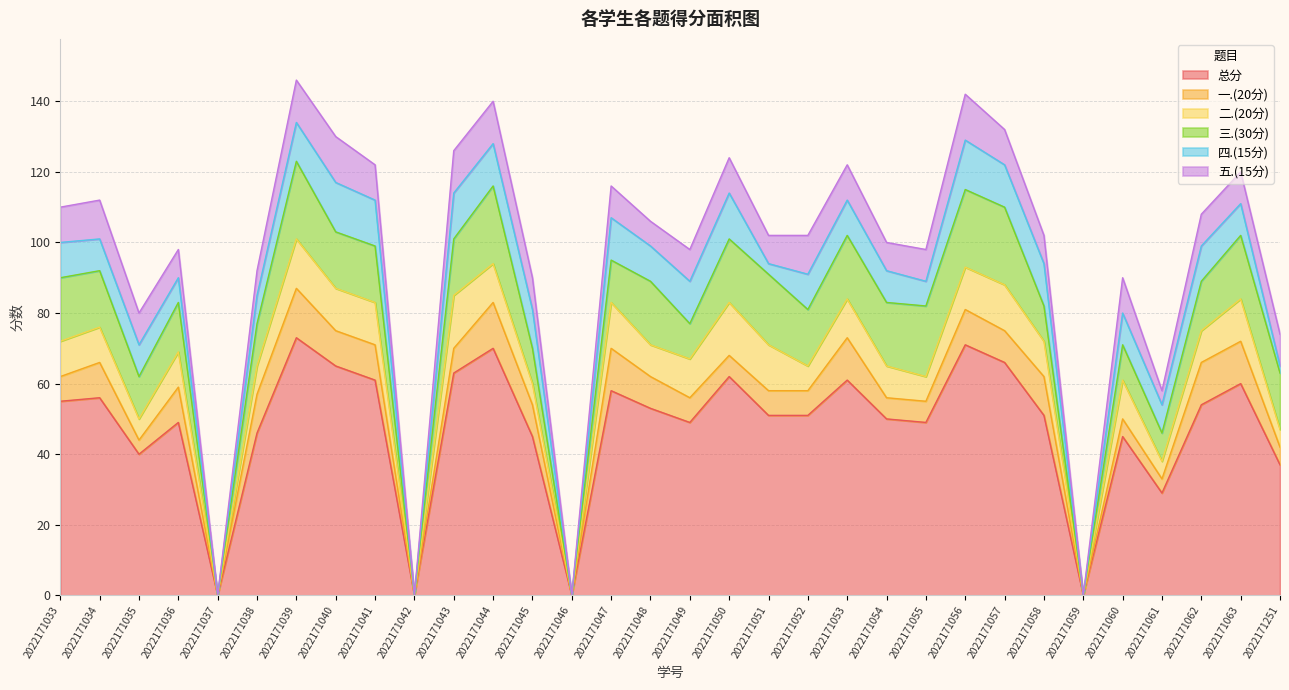

Rank the series by their maximum value, from lowest to highest.

五.(15分), 一.(20分), 四.(15分), 二.(20分), 三.(30分), 总分